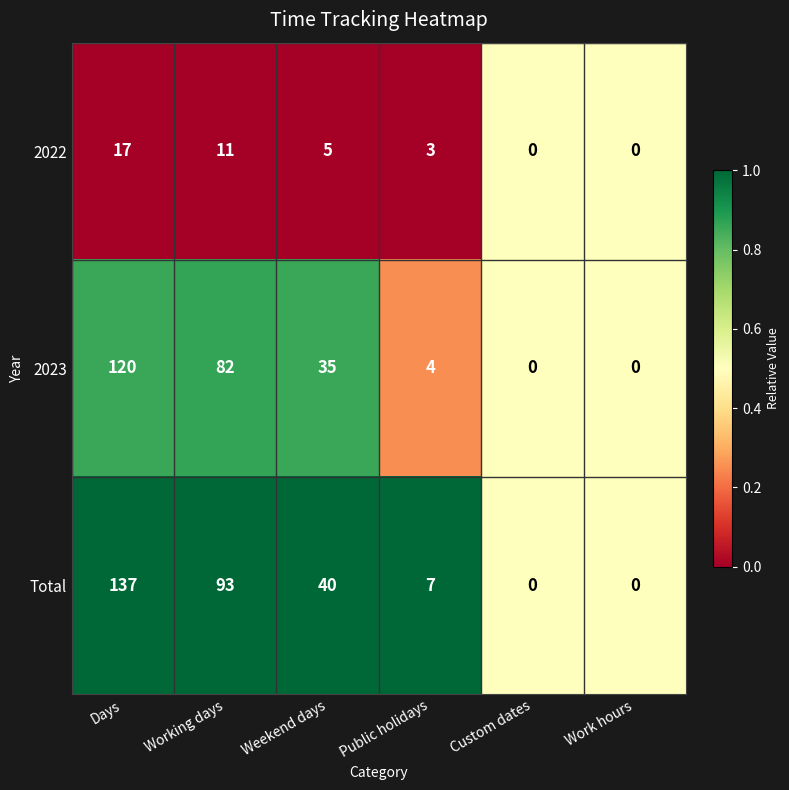

Which series has the widest spread of values?

Total